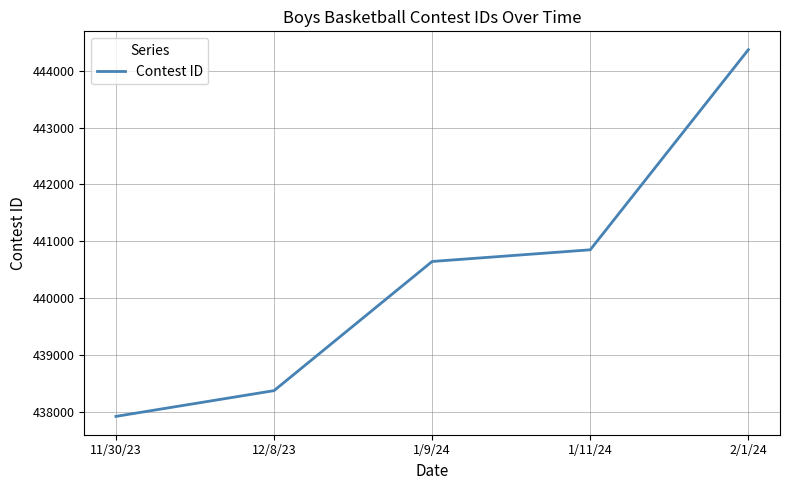

What is the maximum value shown in the chart?

444367